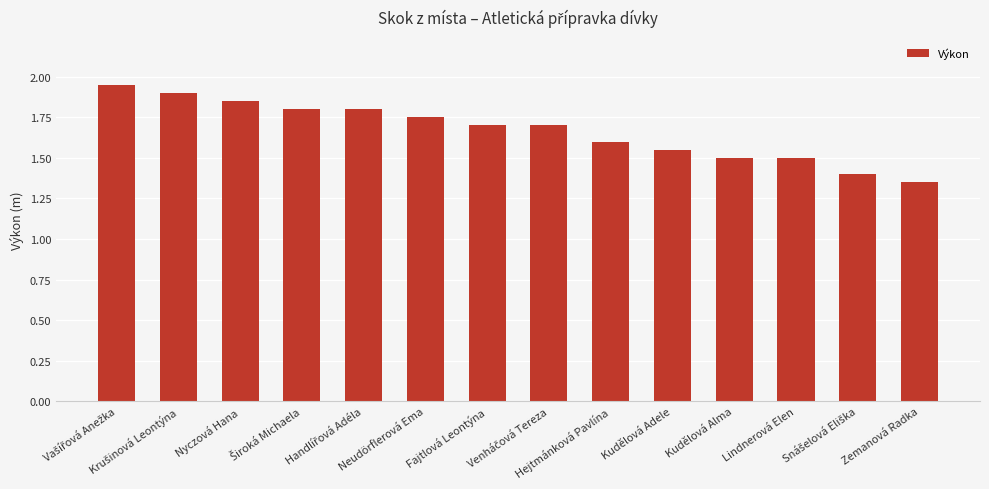

What is the sum of all values?

23.4